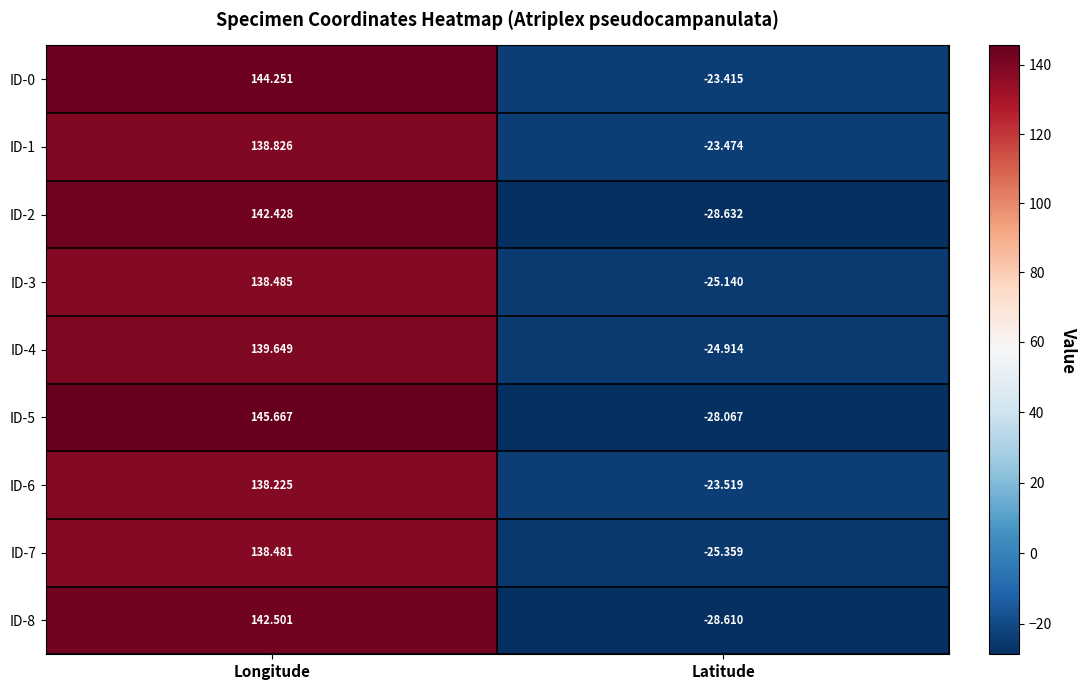

List the labels in order of ID-4 value, smallest first.

Latitude, Longitude